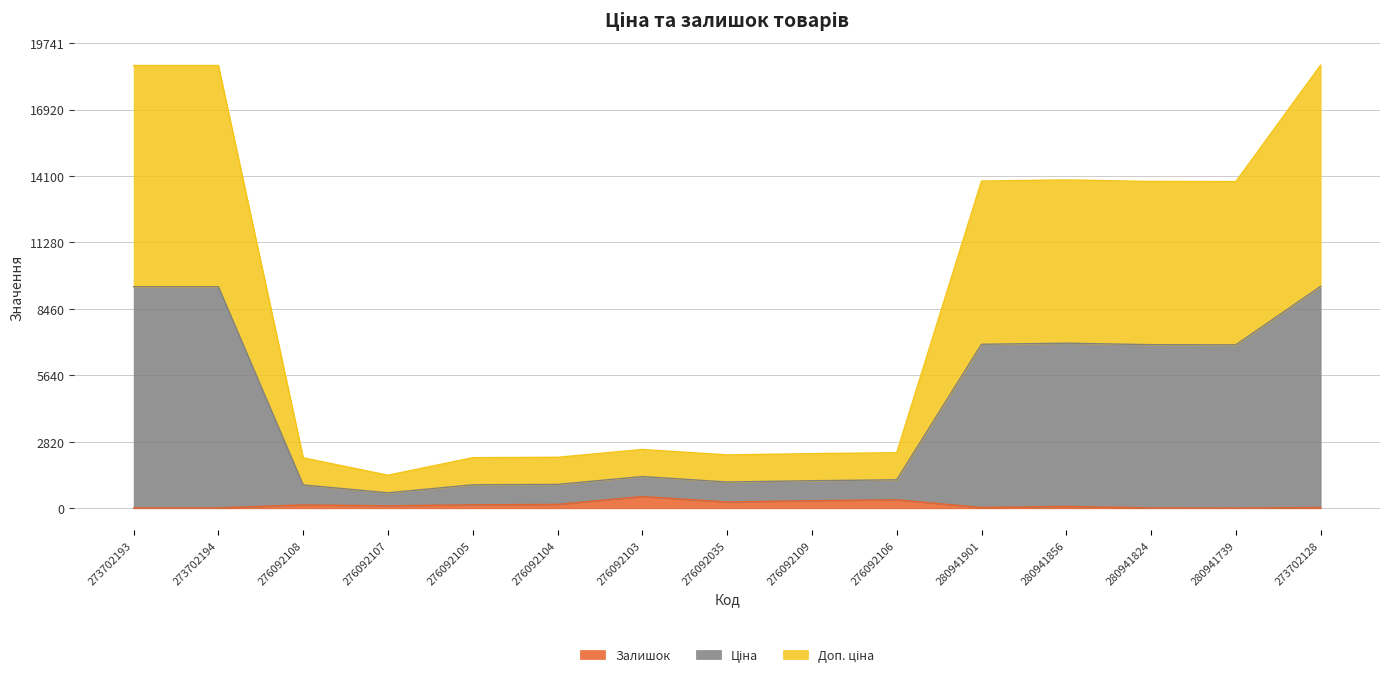

The Доп. ціна series shows 2424.1 at 280941739. True or false?

False